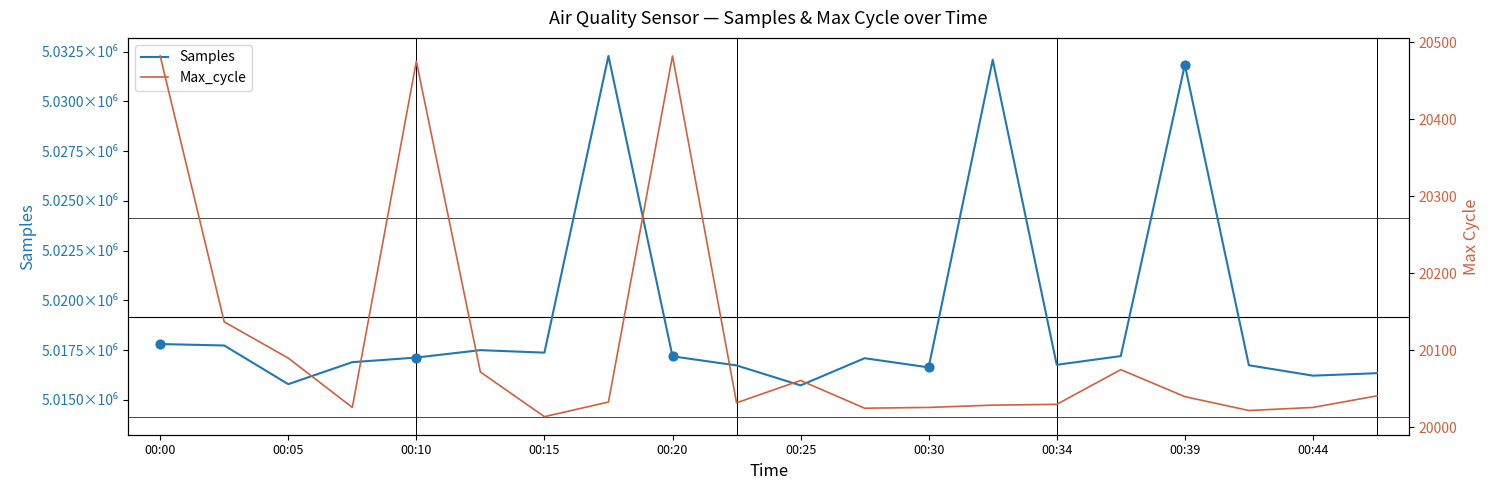

Which series has the widest spread of Y values?

Samples